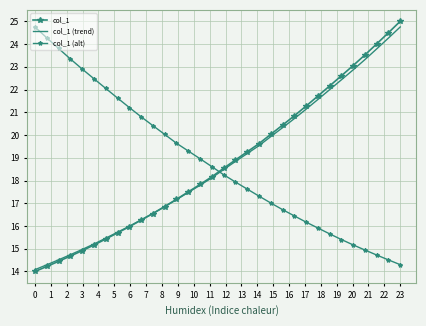

What is the lowest value of the col_1 (alt) series?

14.3